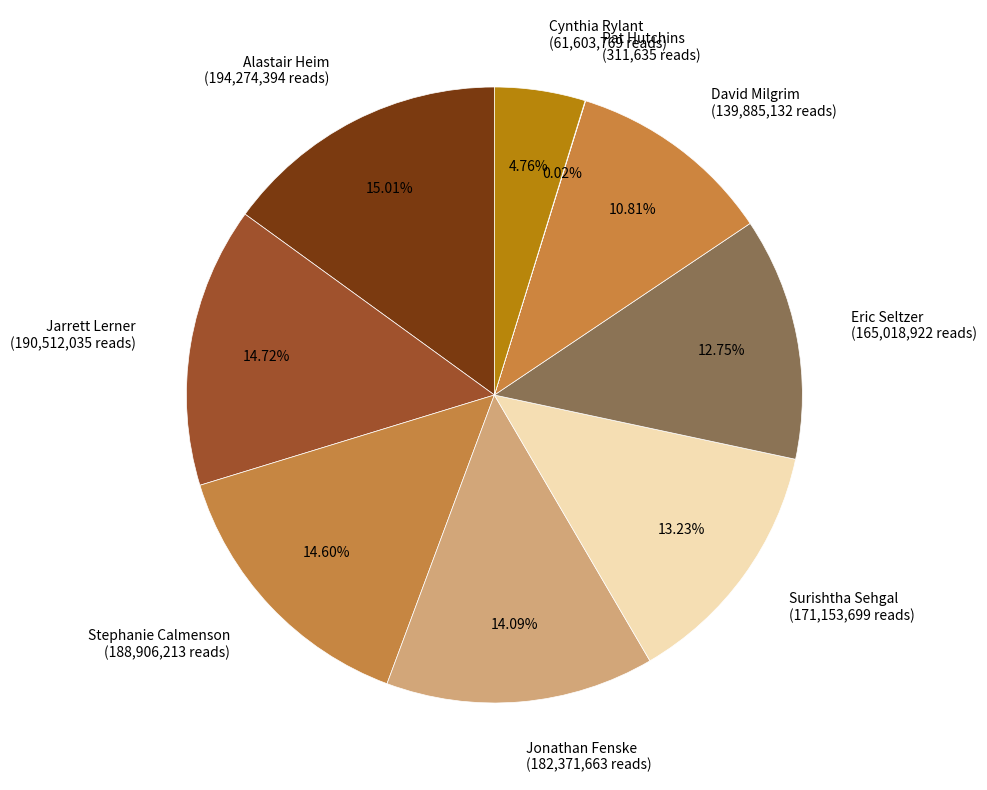

Which has a higher value, Eric Seltzer (165,018,922 reads) or Jonathan Fenske (182,371,663 reads)?

Jonathan Fenske (182,371,663 reads)